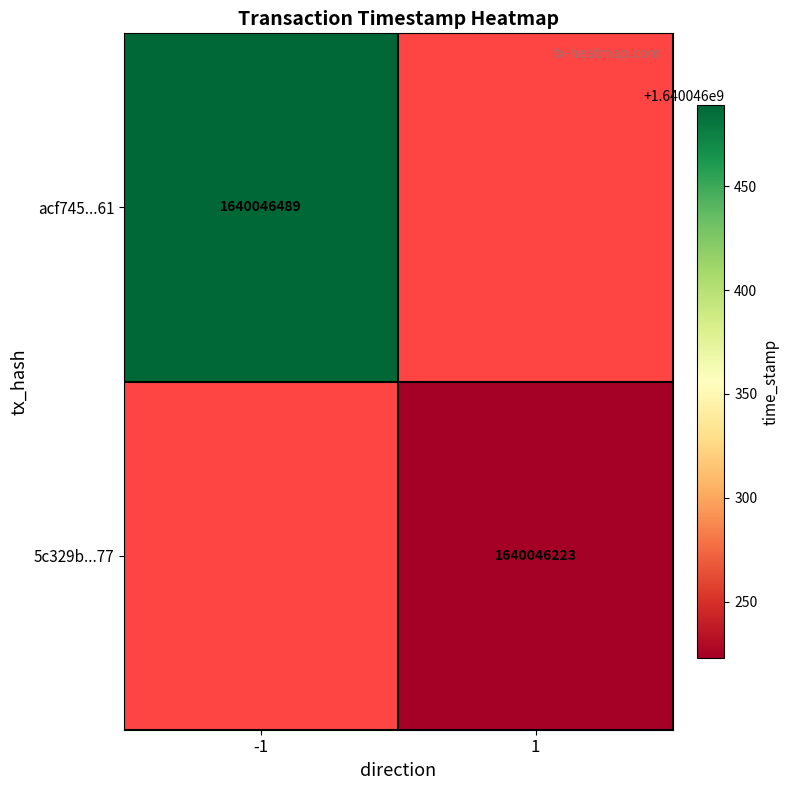

True or false: 5c329b1ad9f863e423405d9de6aa1538f90da77 has a value of 1 at 0.

True